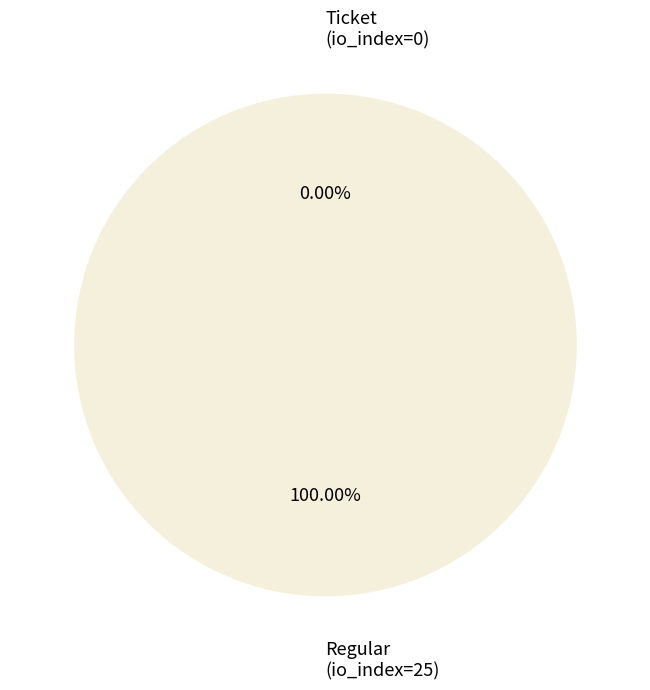

To the nearest percent, what is the combined percentage of Ticket (io_index=0) and Regular (io_index=25)?

100%